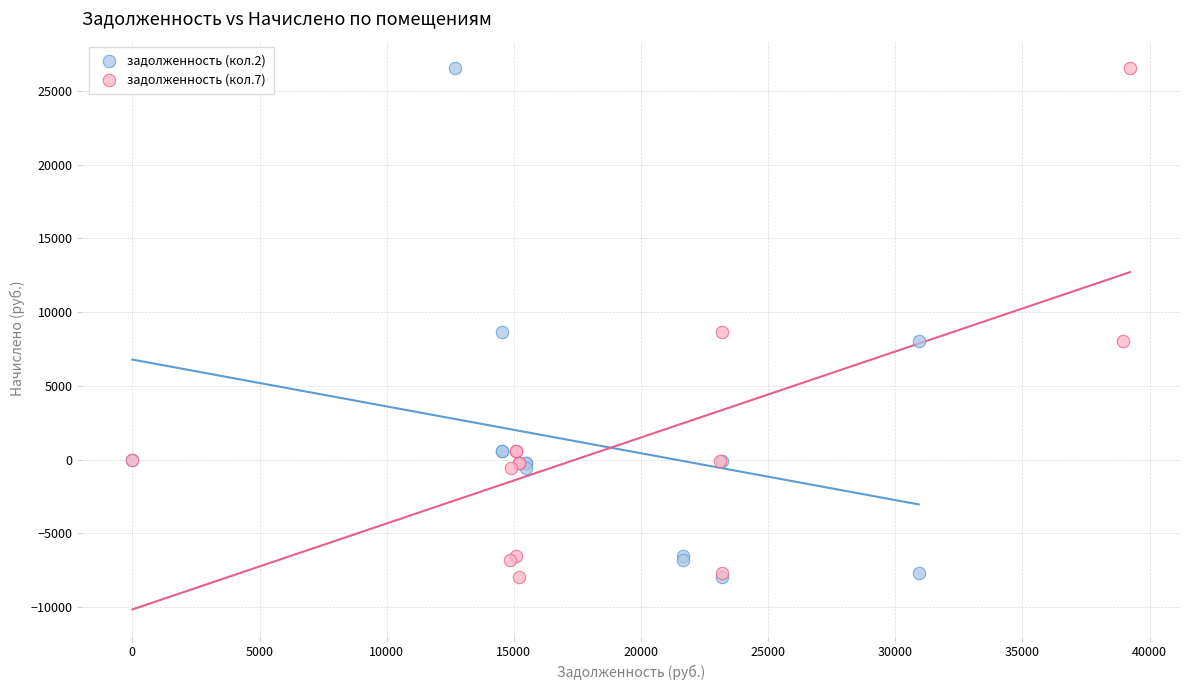

What are all the series names shown in the legend?

задолженность (кол.2), задолженность (кол.7)